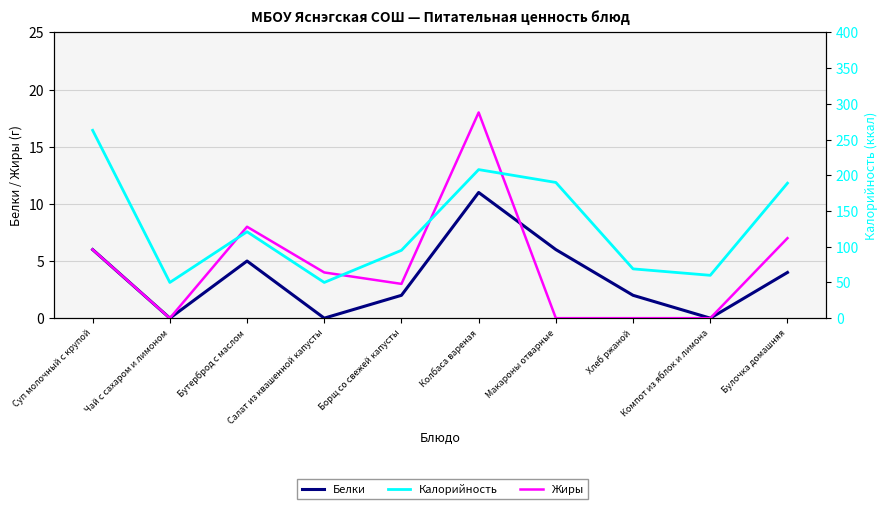

What is the sum of the Калорийность values at Компот из яблок и лимона and Булочка домашняя?

249